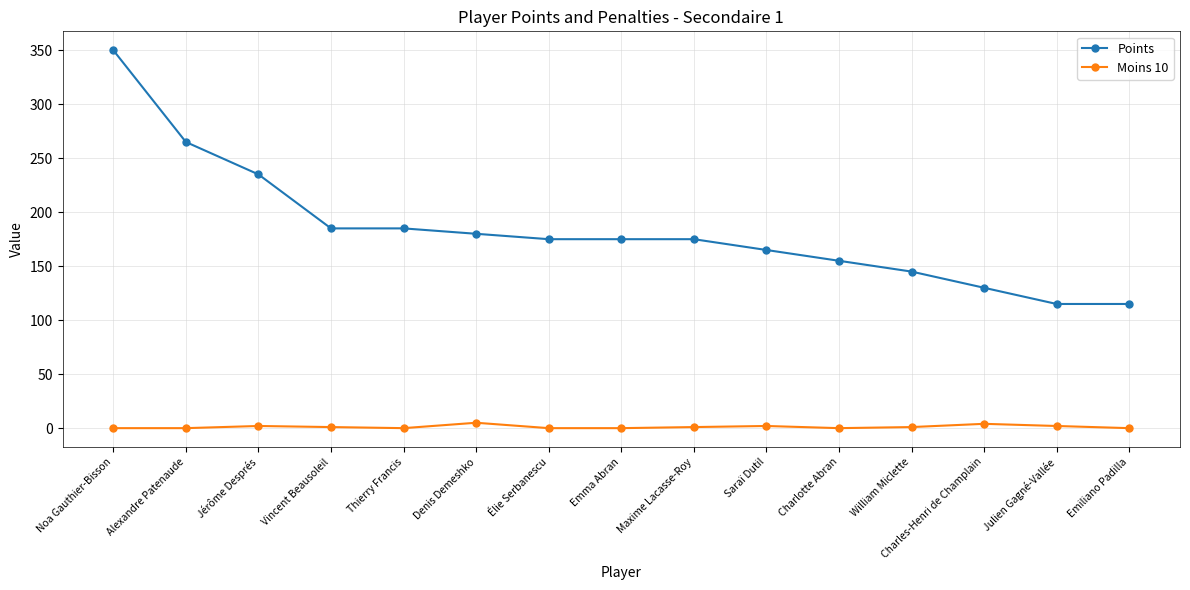

What is the label of the 9th point from the left?

Maxime Lacasse-Roy